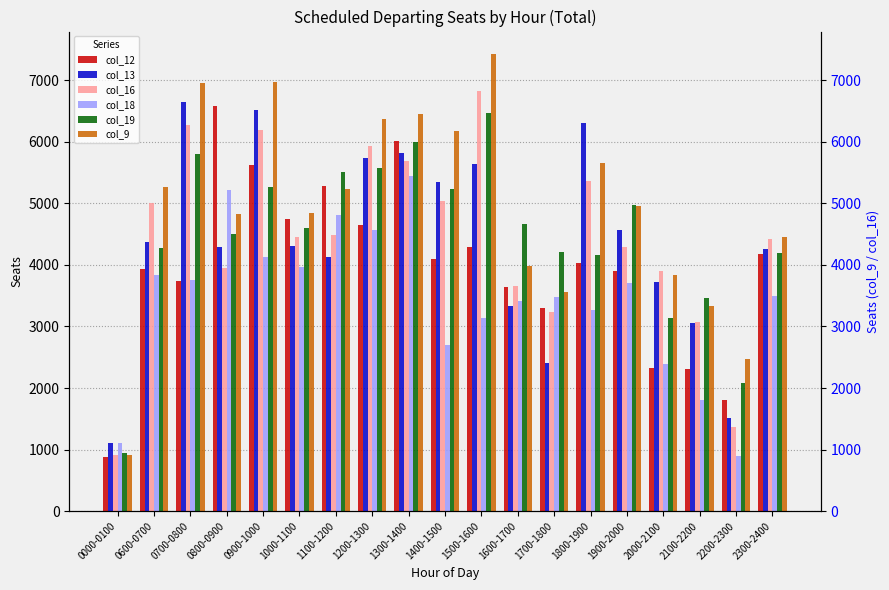

Count the number of data series in this chart.

6